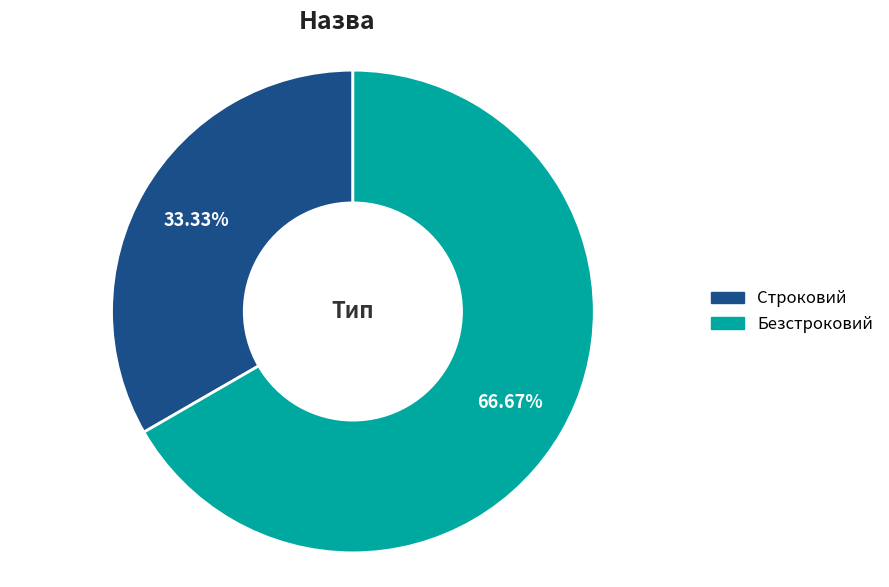

What is the ratio of the value at Строковий to the value at Безстроковий?

0.5